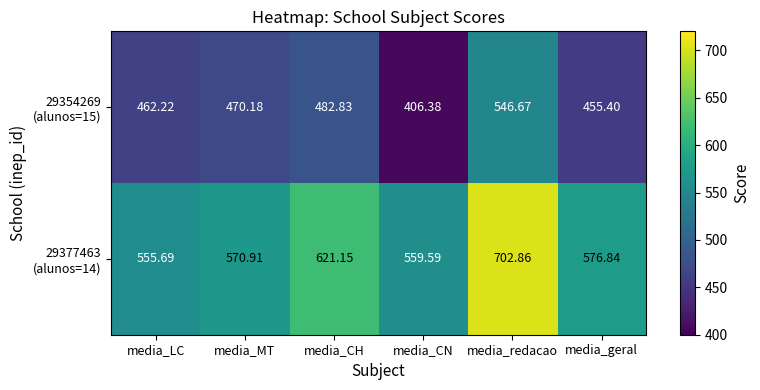

What is the total value across all series at media_geral?

1032.2